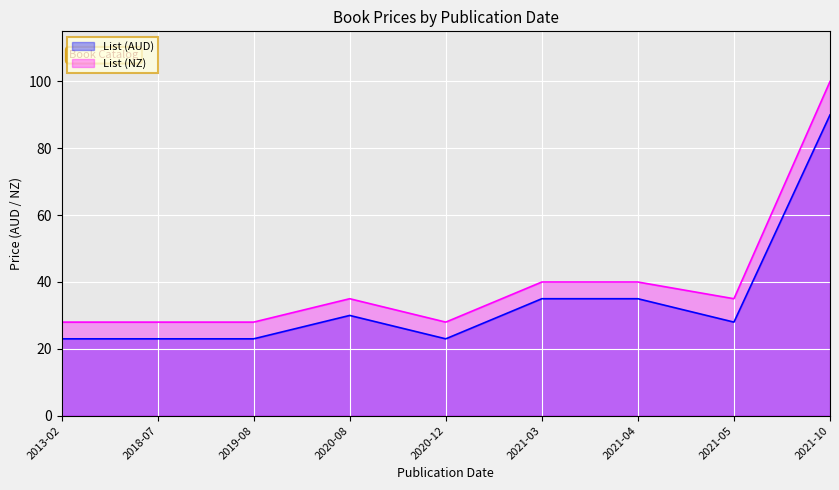

What is the highest value of the List (AUD) series?

90.0